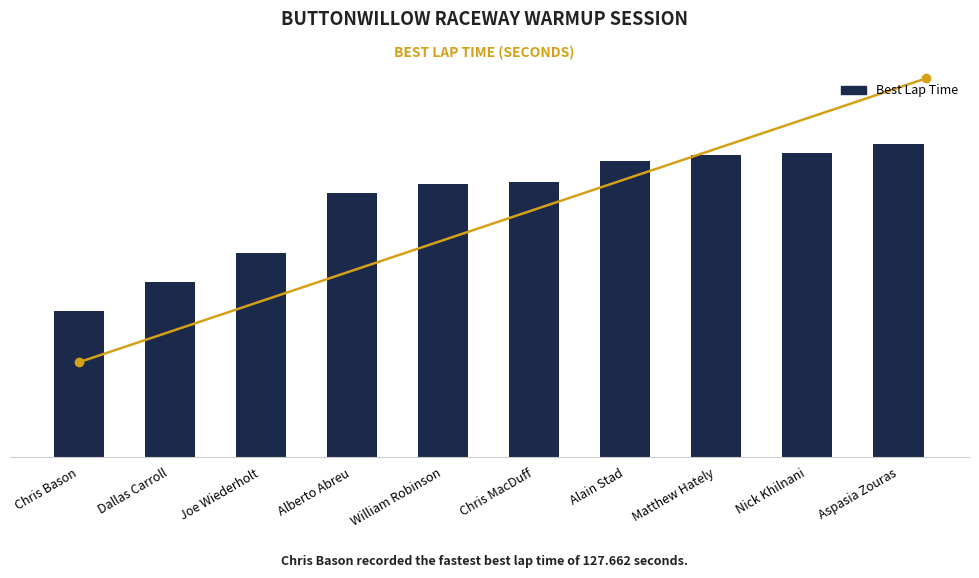

Are the bars horizontal?

No